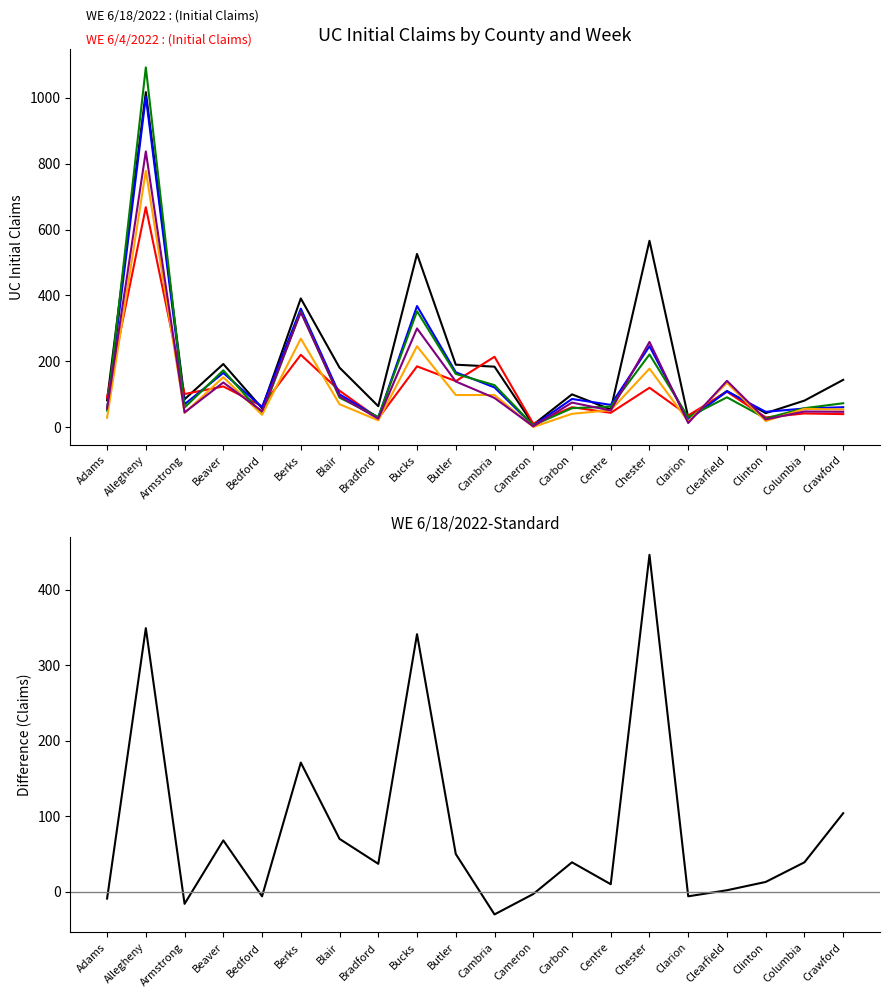

What is the lowest value of the WE 6/18/2022 series?

8